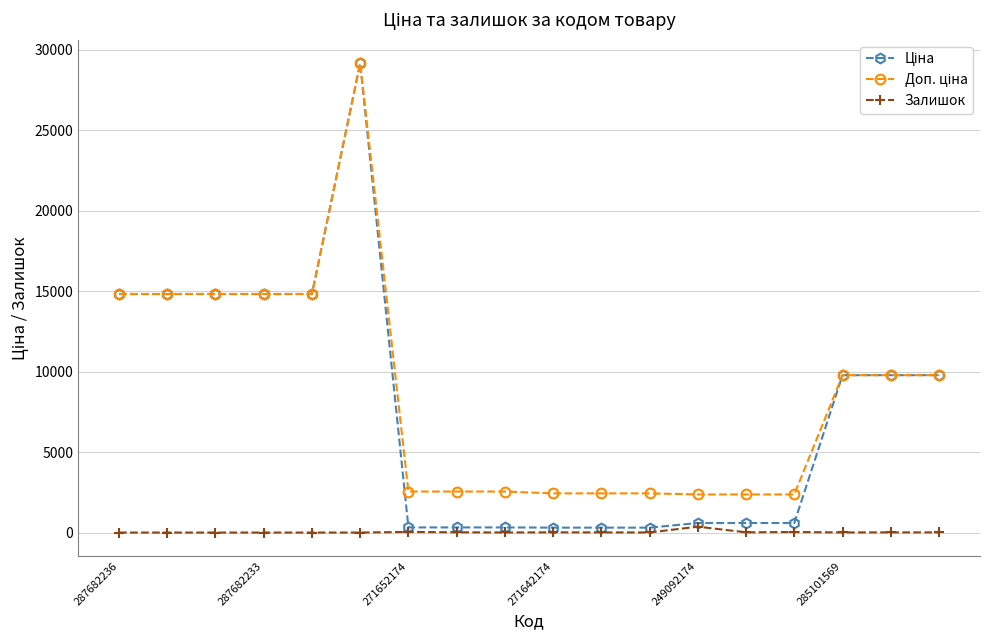

How many distinct data groups are displayed?

3